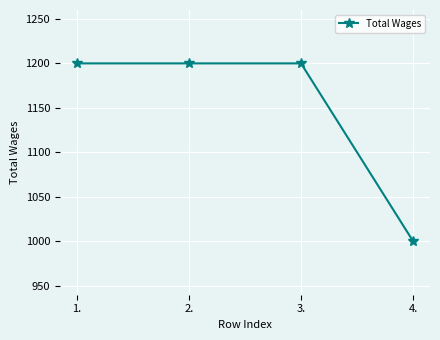

True or false: the data has more than 2 interior local peaks.

False